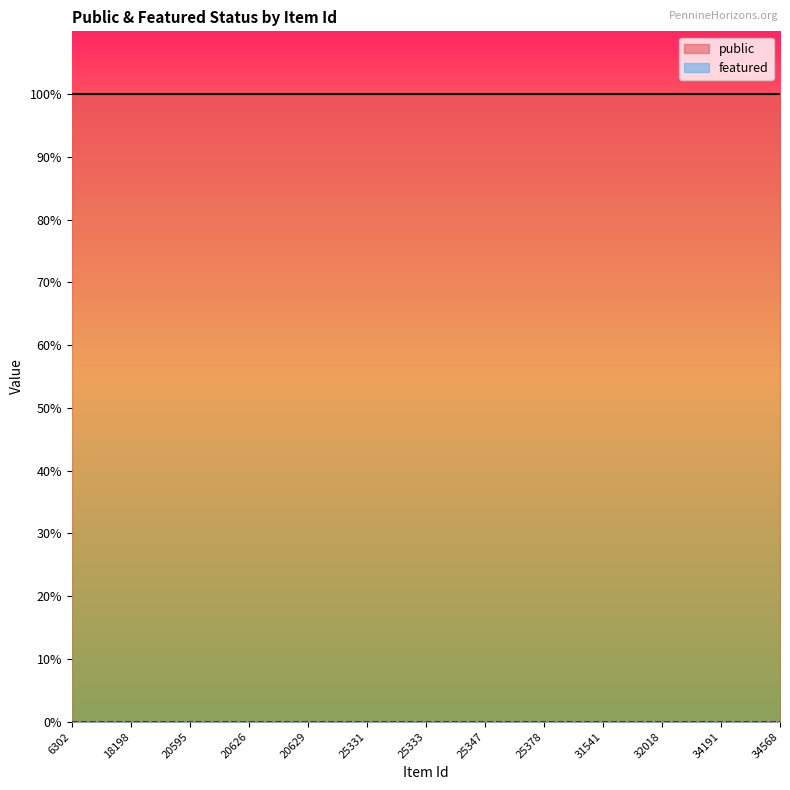

Which category has the highest value across all series?

6302